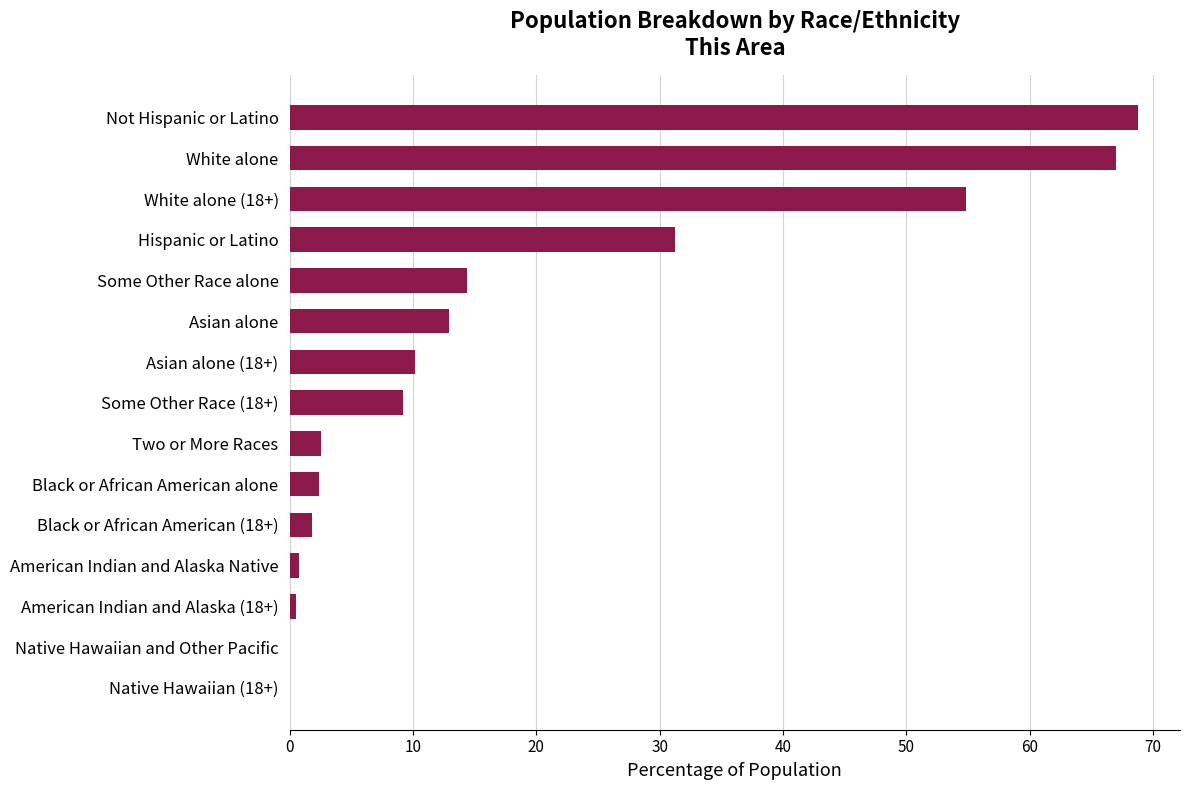

What is the sum of all values?

276.5